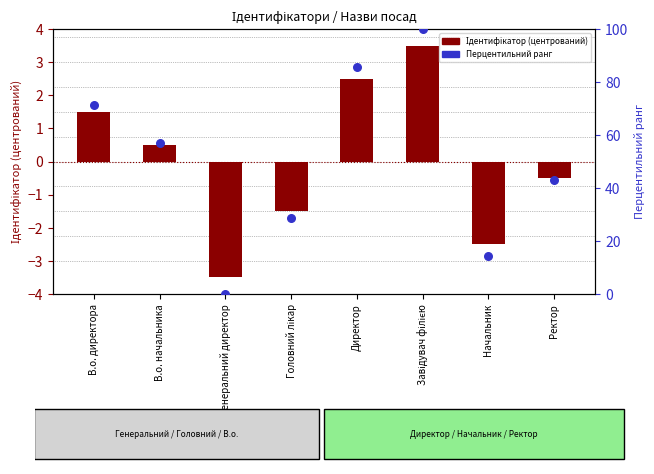

Which series has the largest total across all categories?

Перцентильний ранг